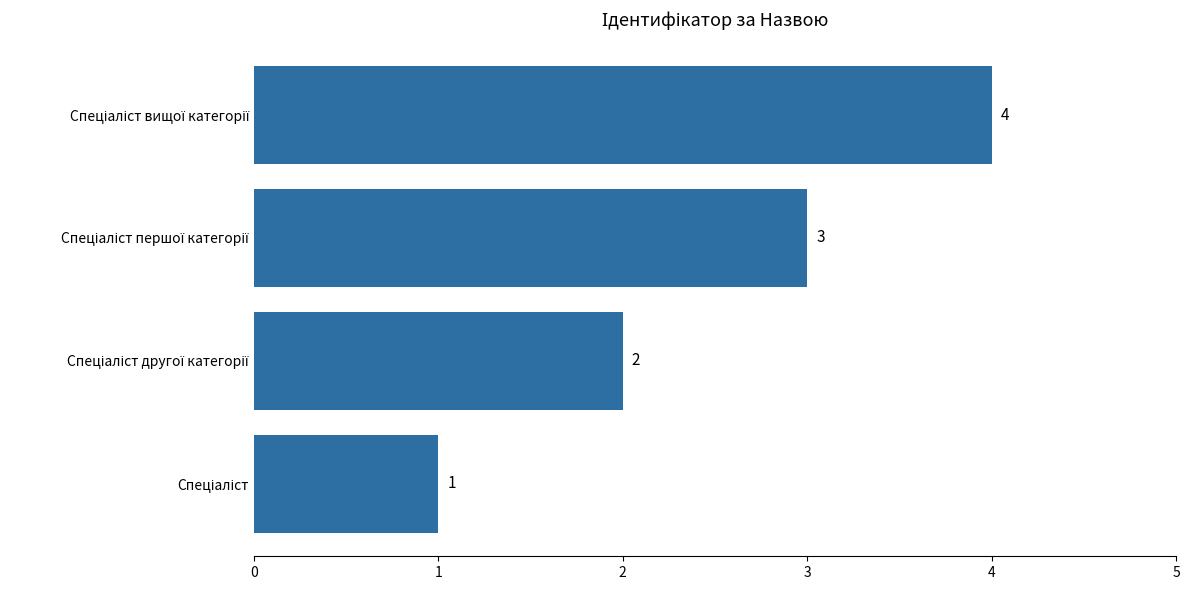

What is the maximum value shown in the chart?

4